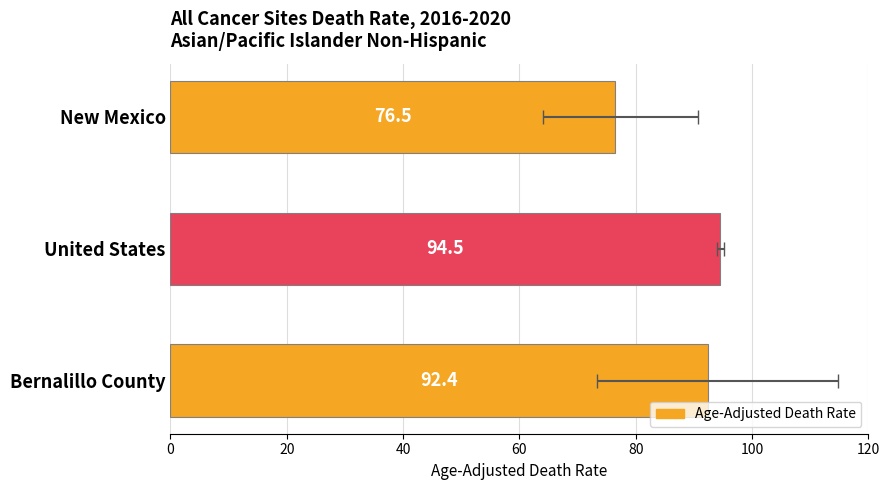

Reading left to right, what are all the values shown in this chart?

76.5	94.5	92.4